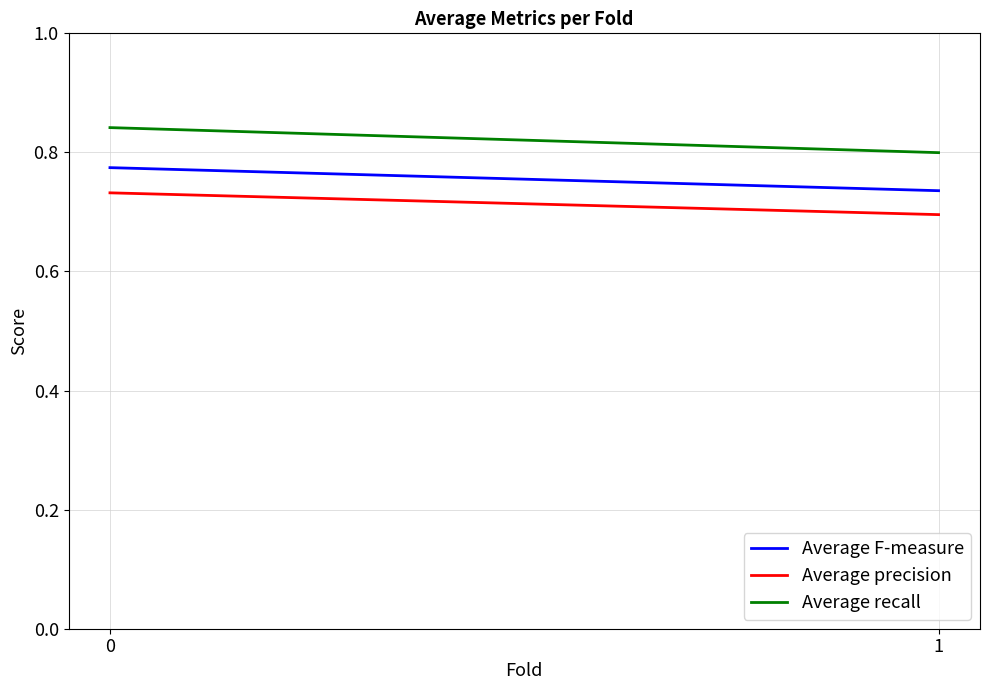

What is the spread (max minus min) of values at 0?

0.1